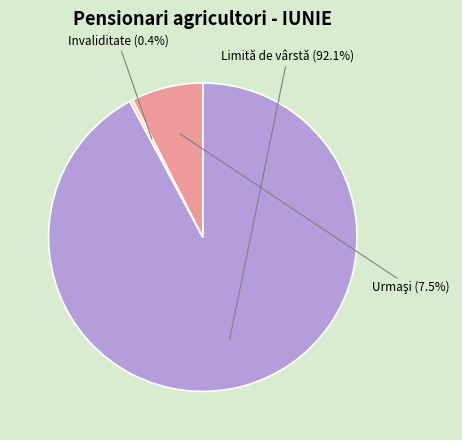

How many segments does this pie chart have?

3